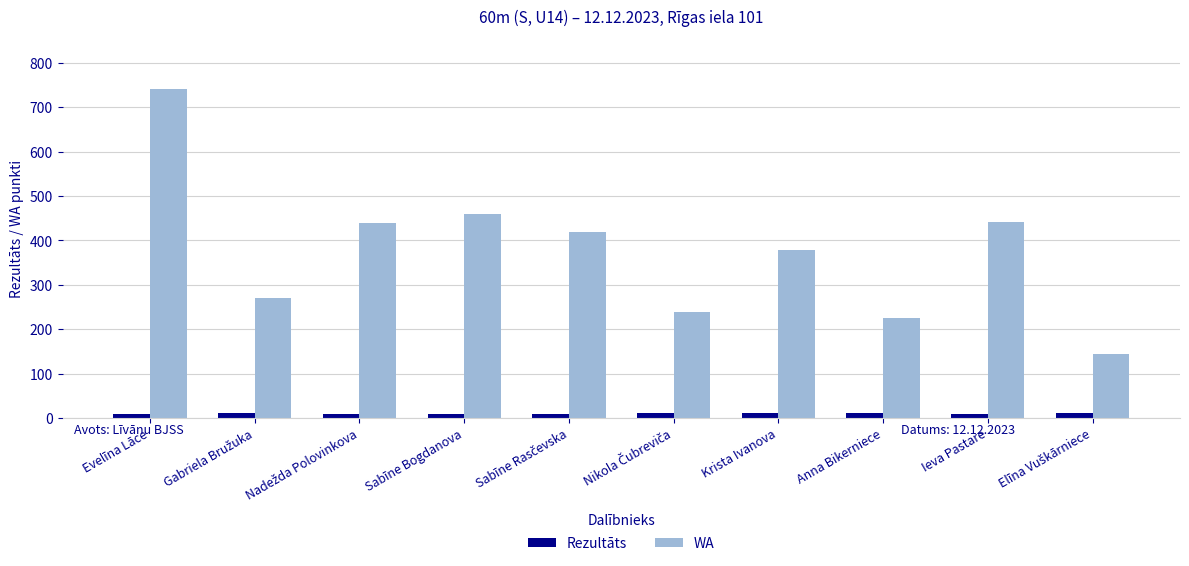

List the series in order of their peak value, highest first.

WA, Rezultāts